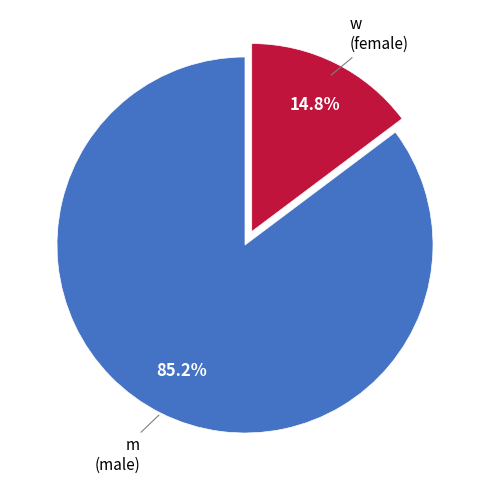

Is there a majority slice in this chart?

Yes